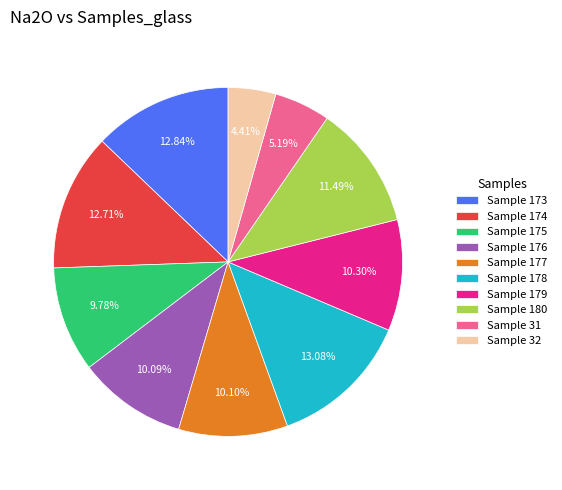

Which has a higher value, Sample 173 or Sample 179?

Sample 173